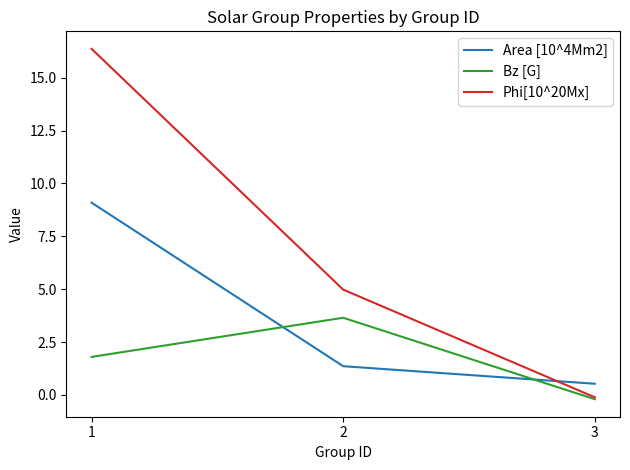

What is the total value across all series at 3?

0.2